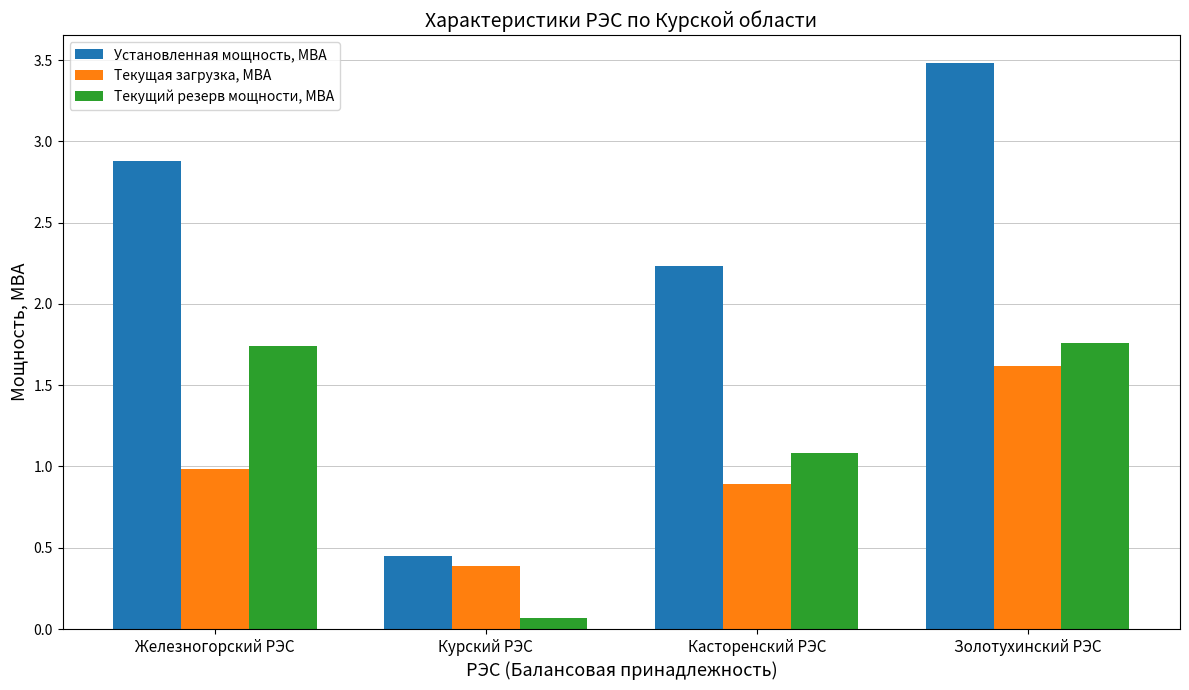

Where is Установленная мощность, МВА nearest to the value 1?

Курский РЭС